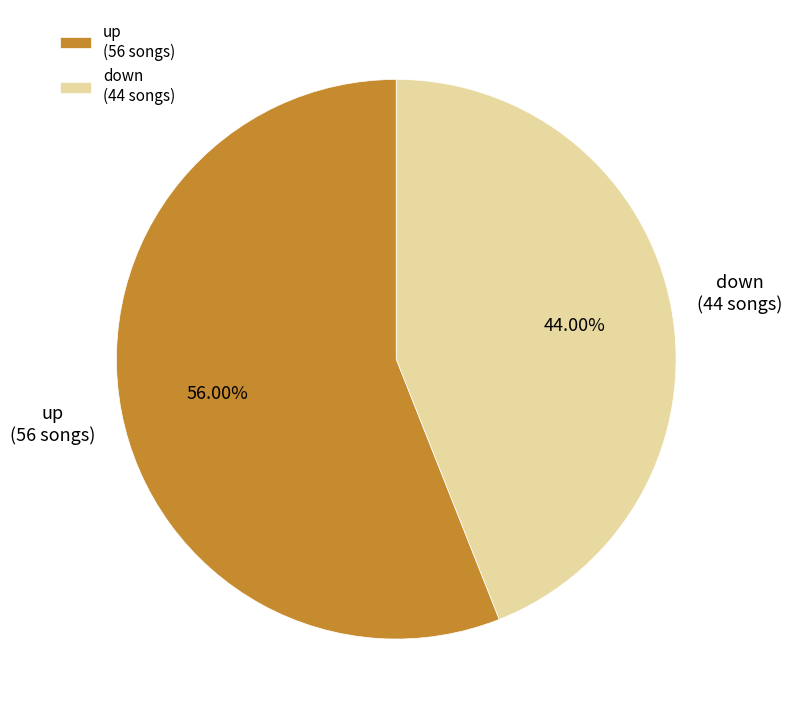

Which slice is the smallest?

down